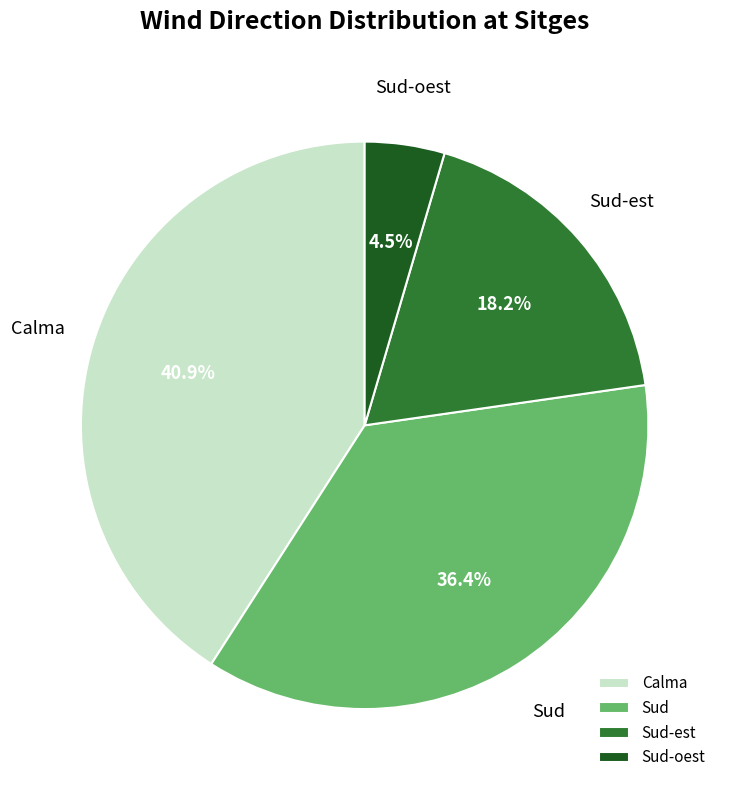

Rank the categories by value from lowest to highest.

Sud-oest, Sud-est, Sud, Calma